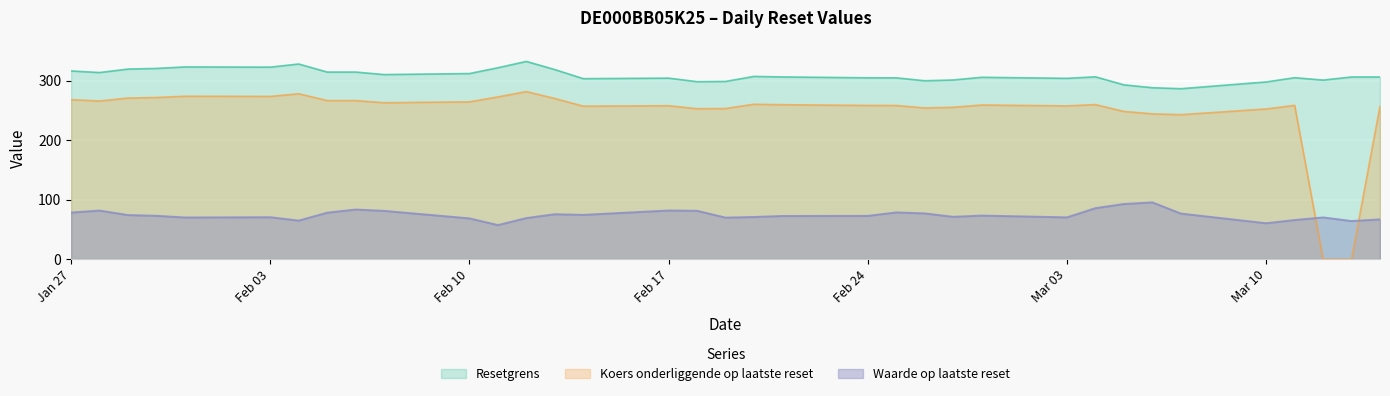

At which label does Resetgrens first exceed 306?

Jan 27